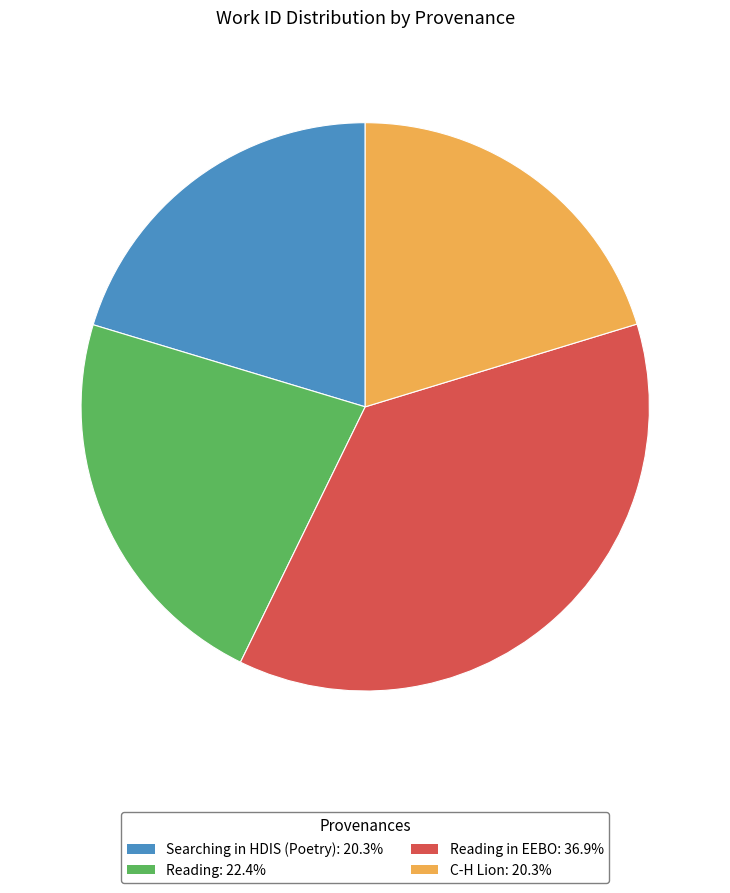

Is there any slice that represents more than half of the pie?

No